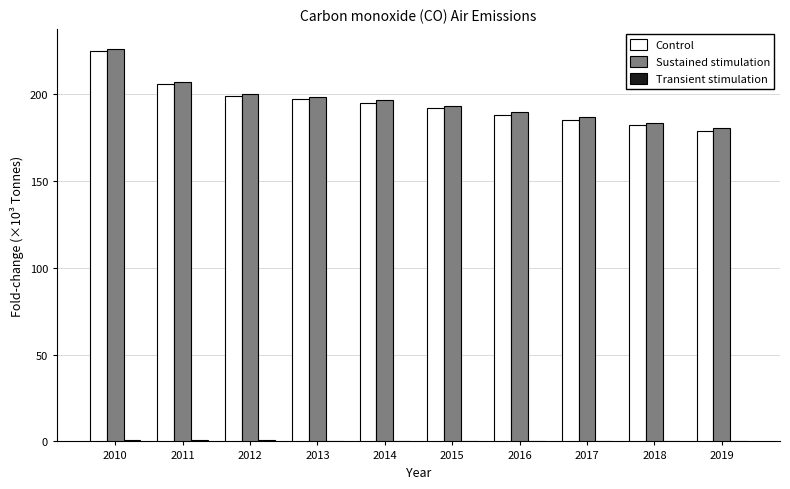

The value of Sustained stimulation at 2015 is 193.2. True or false?

True